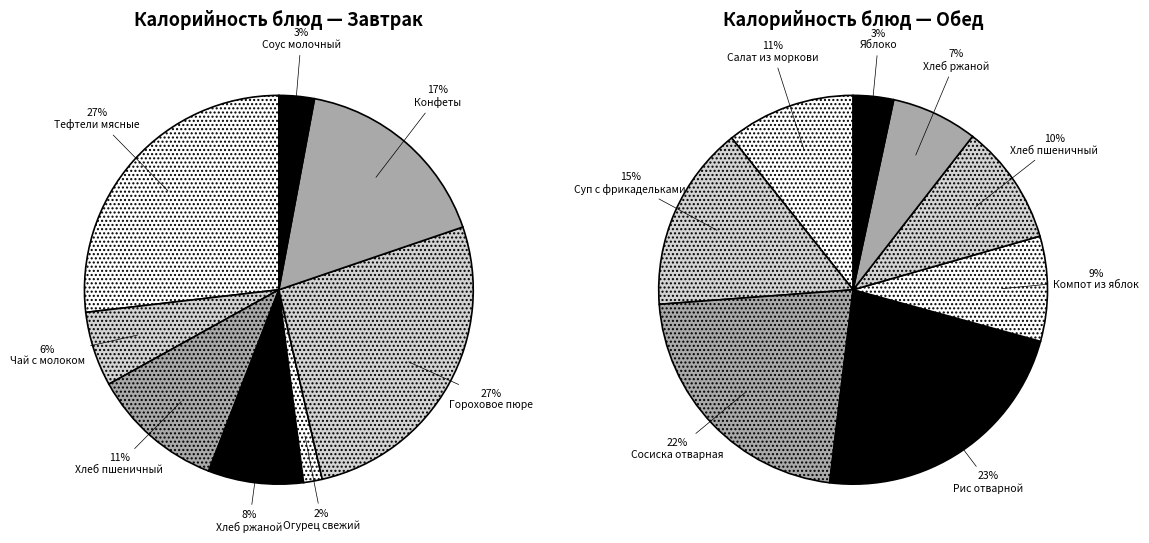

What is the change in value from Хлеб ржаной (завтрак) to Салат из моркови?

+42.5